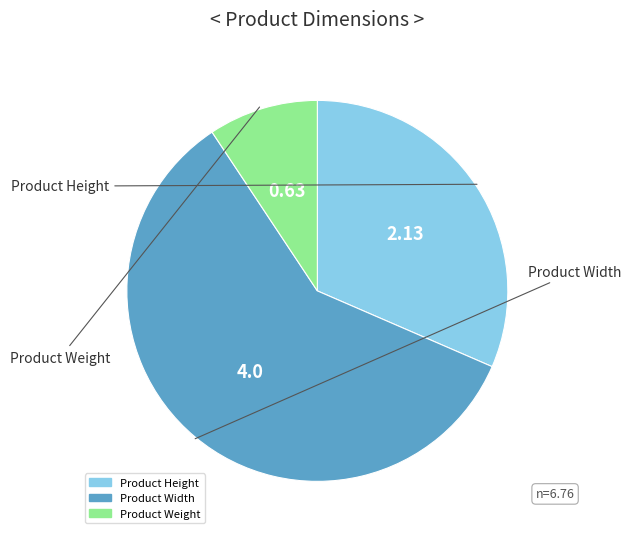

What is the majority slice?

Product Width